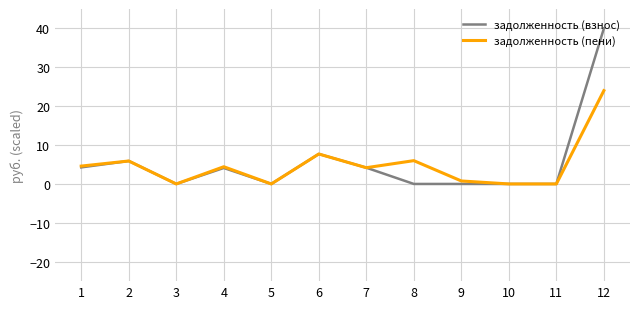

What is the maximum value shown in the chart?

40.0